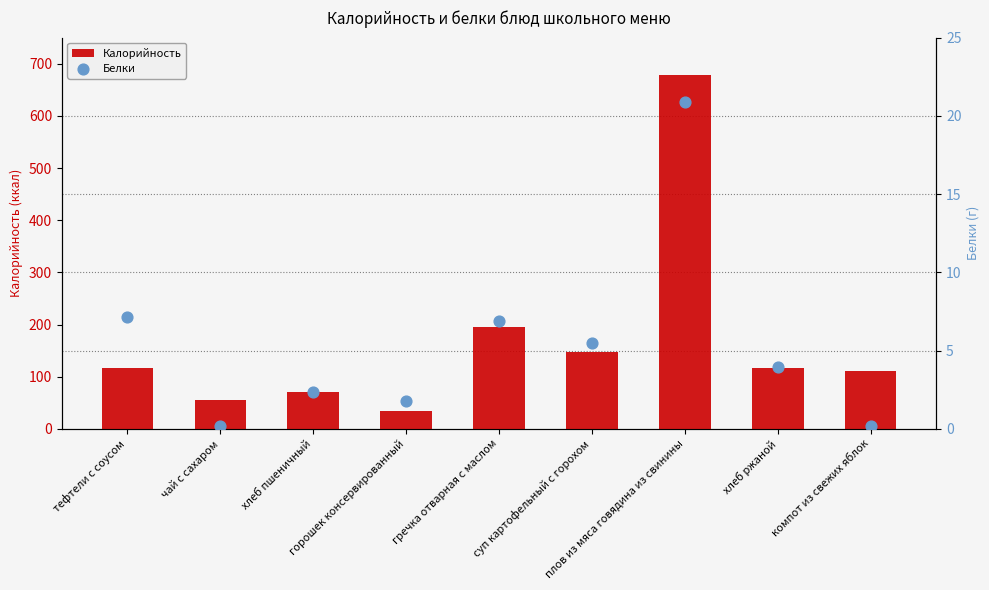

What are all the series names shown in the legend?

Калорийность, Белки